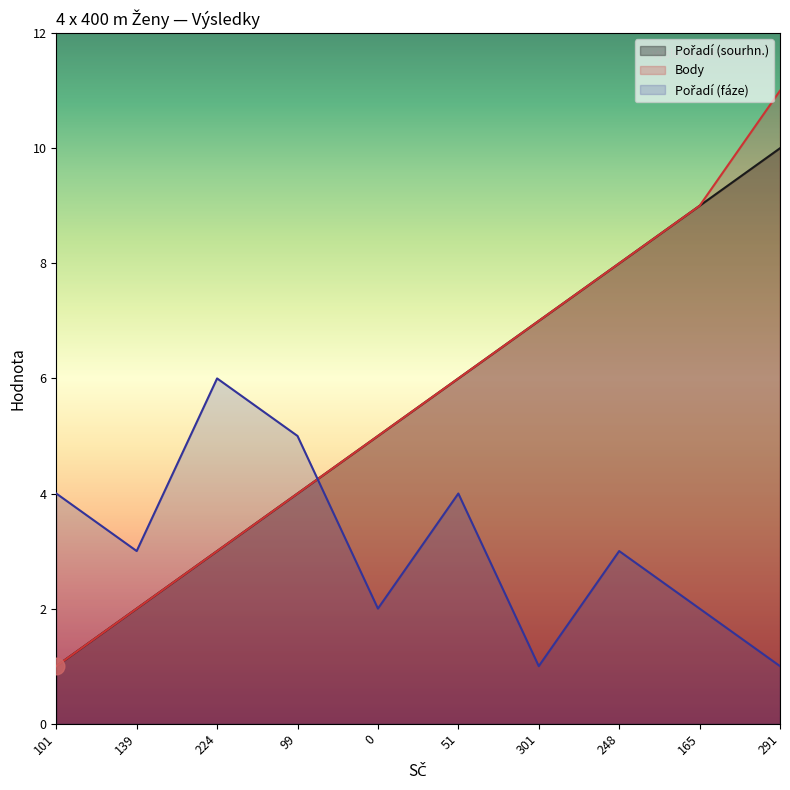

At how many categories does at least one series exceed 3?

9